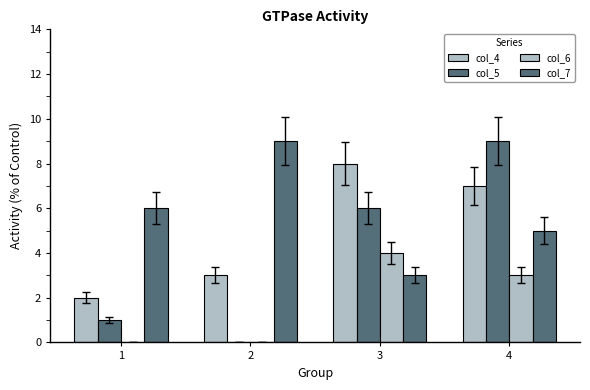

How many distinct data groups are displayed?

4